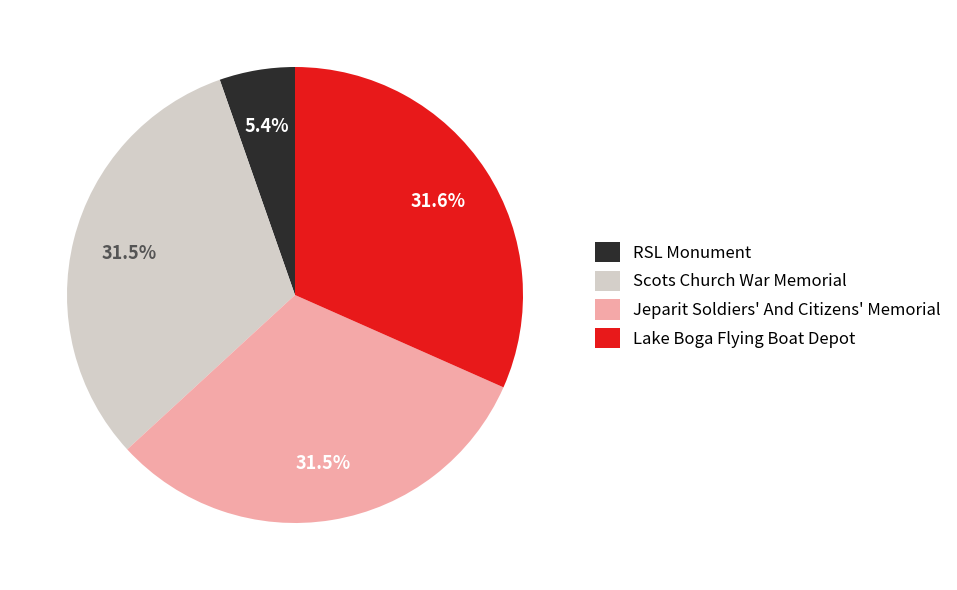

Does any single category account for the majority?

No